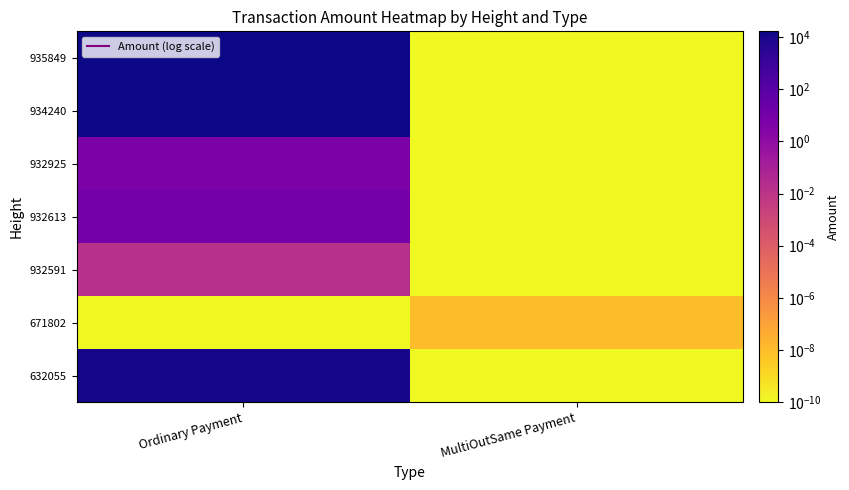

Which has a higher value, Ordinary Payment or MultiOutSame Payment?

Ordinary Payment